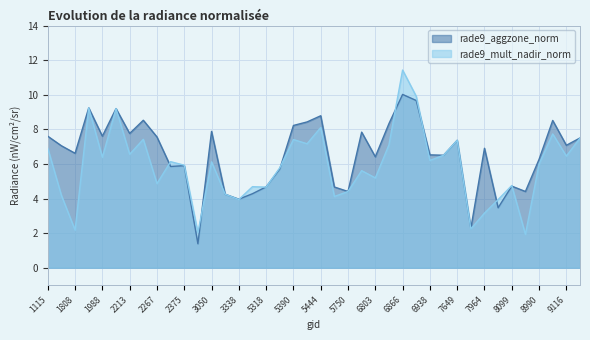

What is the approximate value of rade9_aggzone_norm at 8234?

4.4